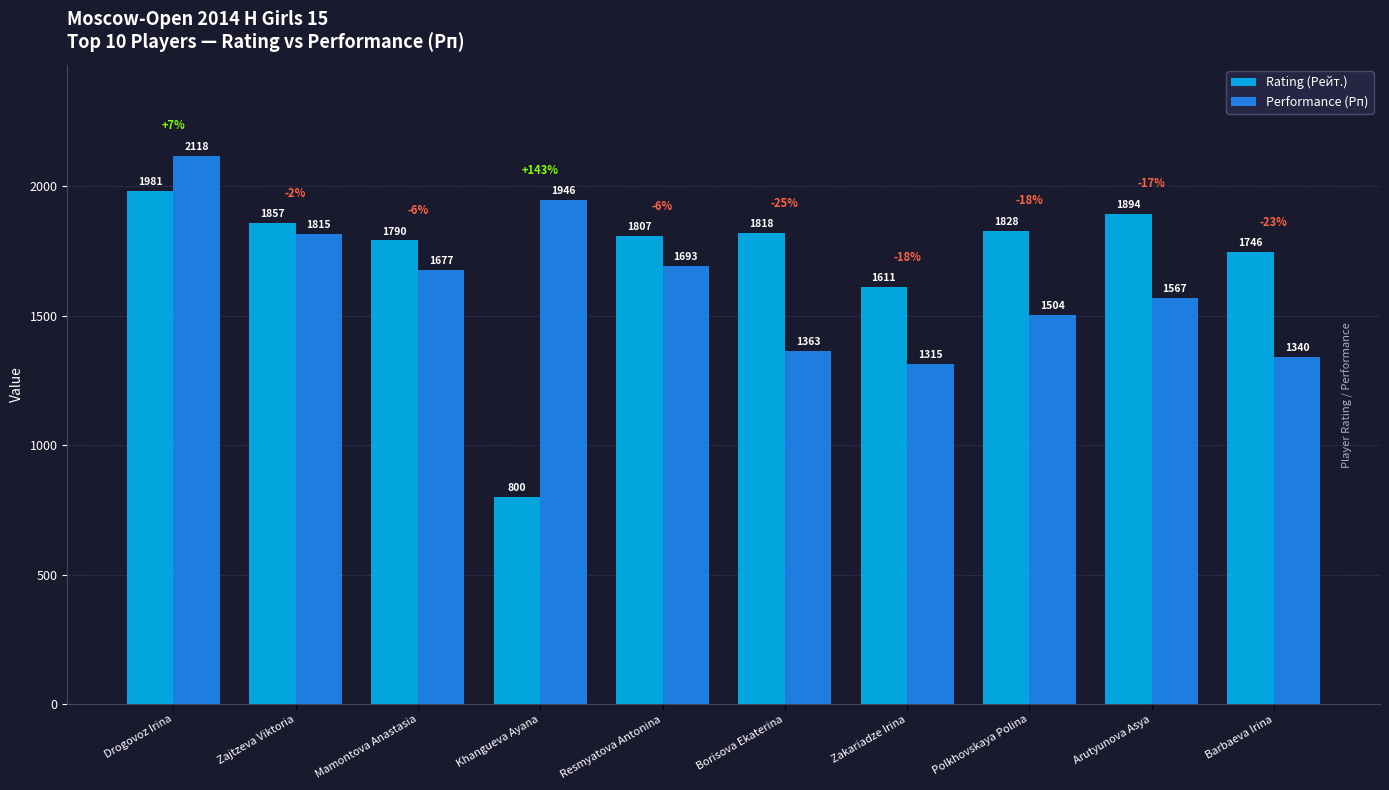

How many data points does each series have?

10